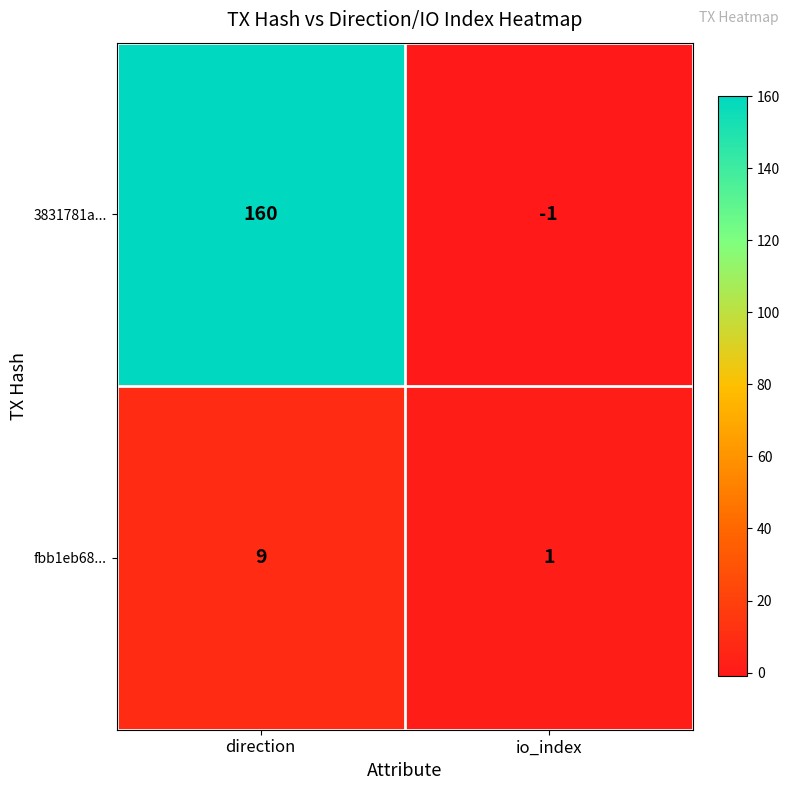

The value of fbb1eb68... at io_index is 0. True or false?

False